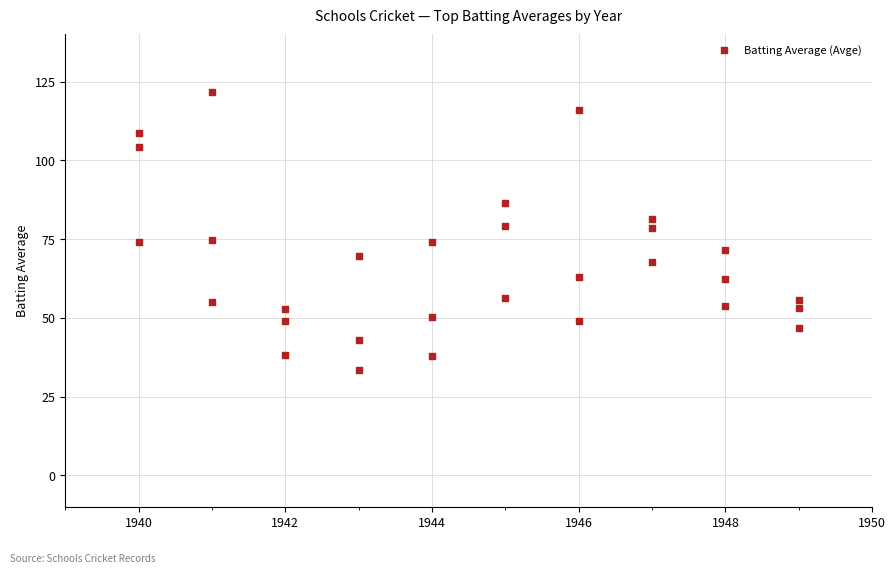

What is the range of X values (max minus min)?

9.0